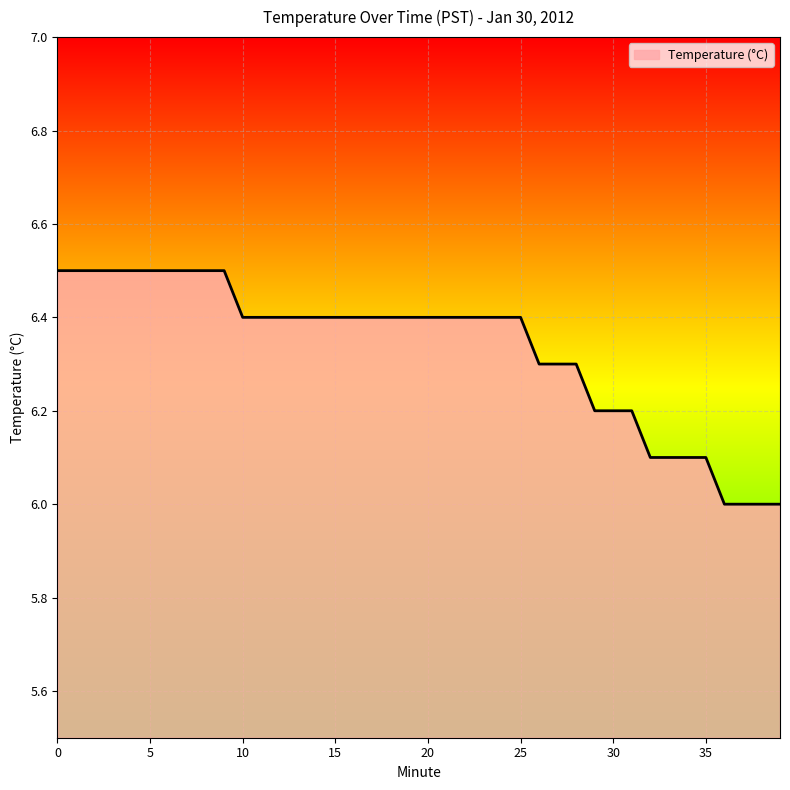

What is the greatest value displayed?

6.5